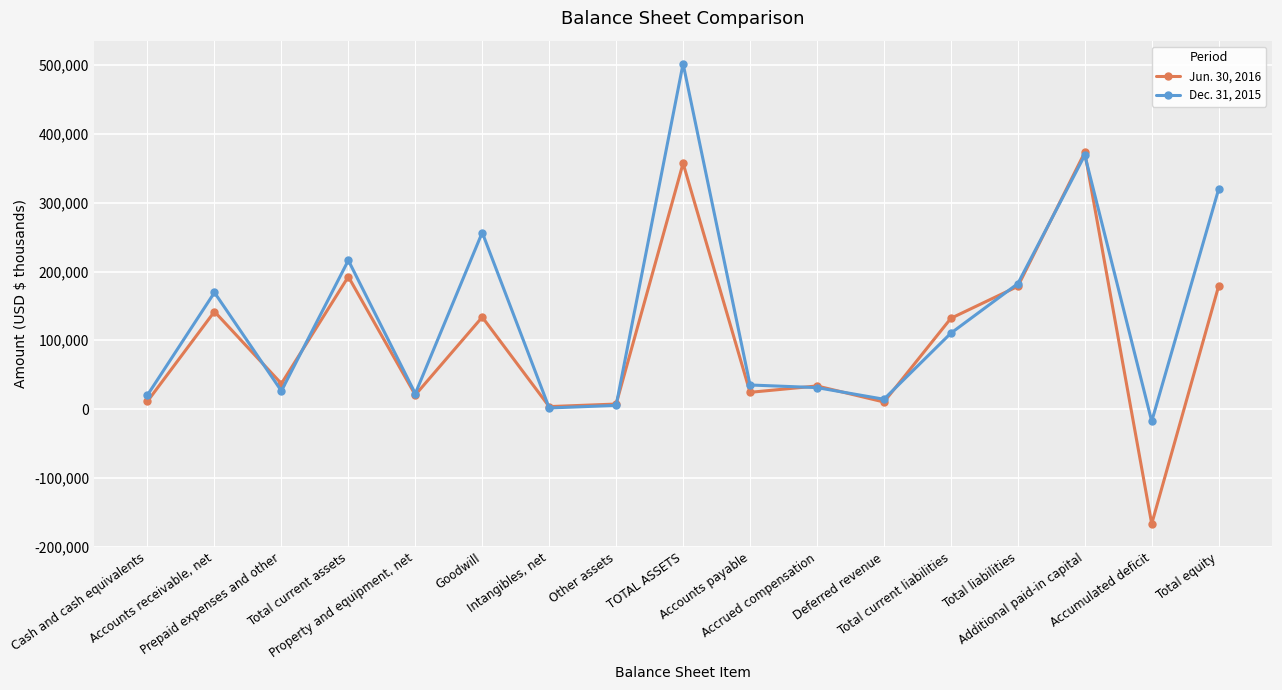

True or false: Dec. 31, 2015 has more than 0 points higher than both neighbors.

True